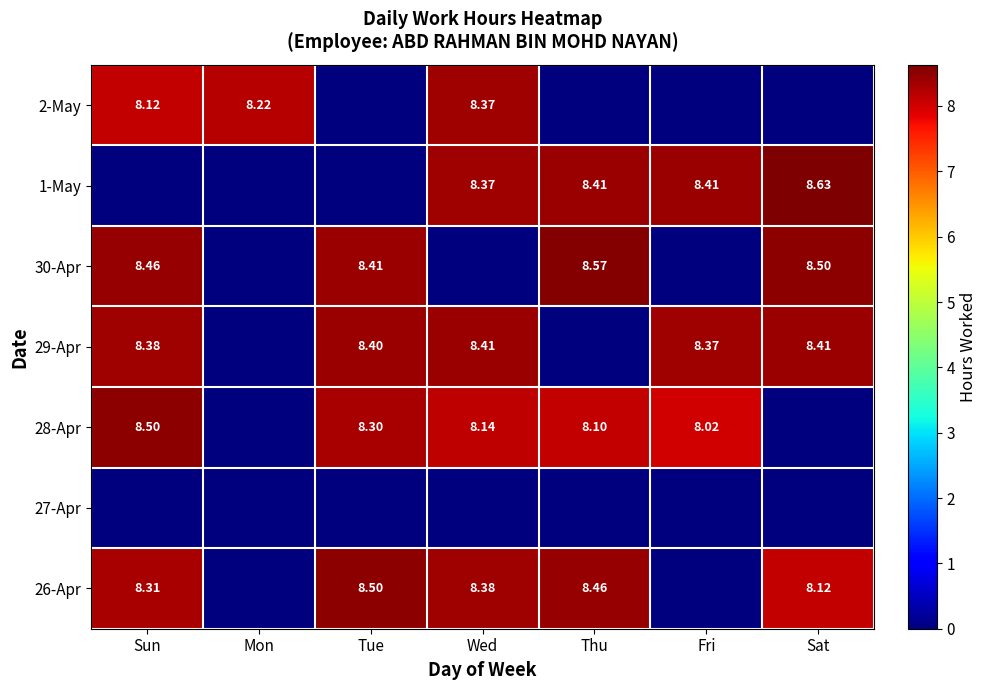

How many categories are shown in the chart?

7